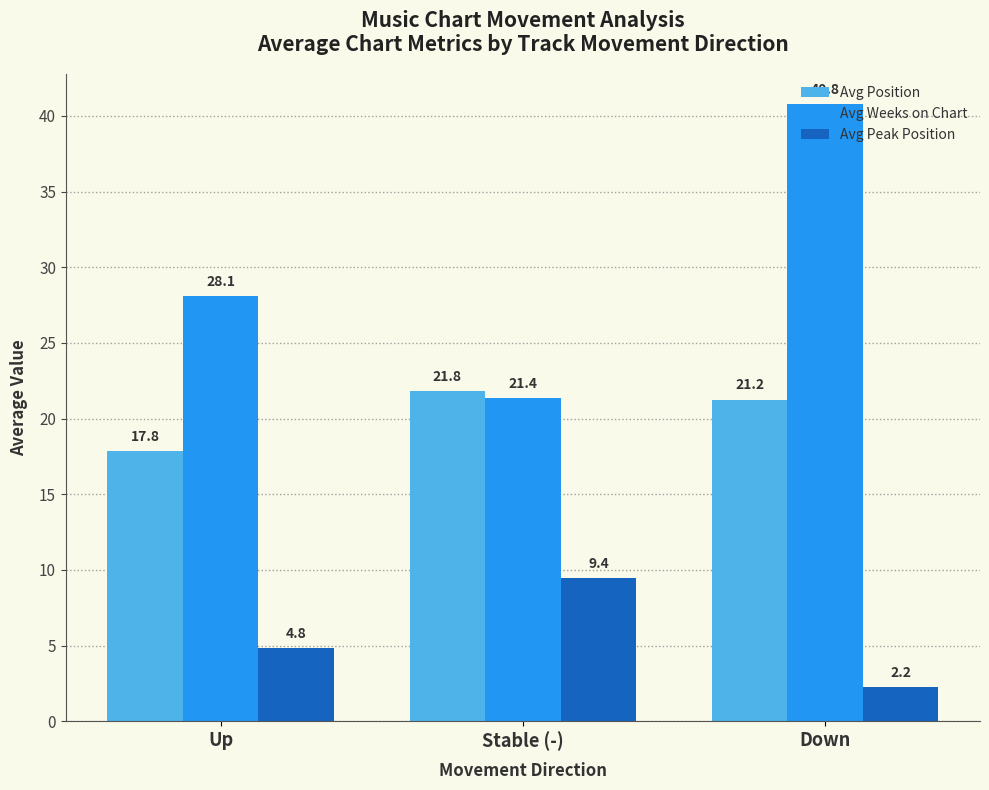

At which category is the sum across all series the highest?

Down